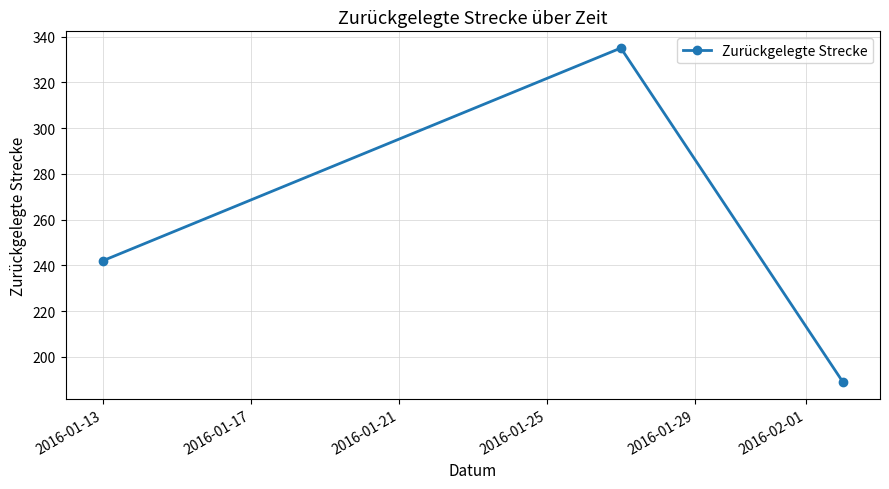

What is the sum of all values?

766